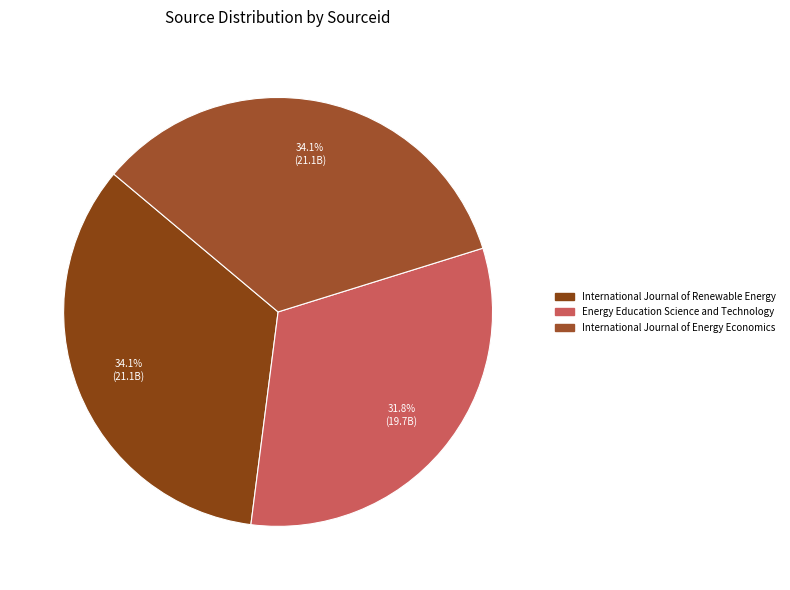

Combined, do International Journal of Renewable Energy and International Journal of Energy Economics account for over 50%?

Yes